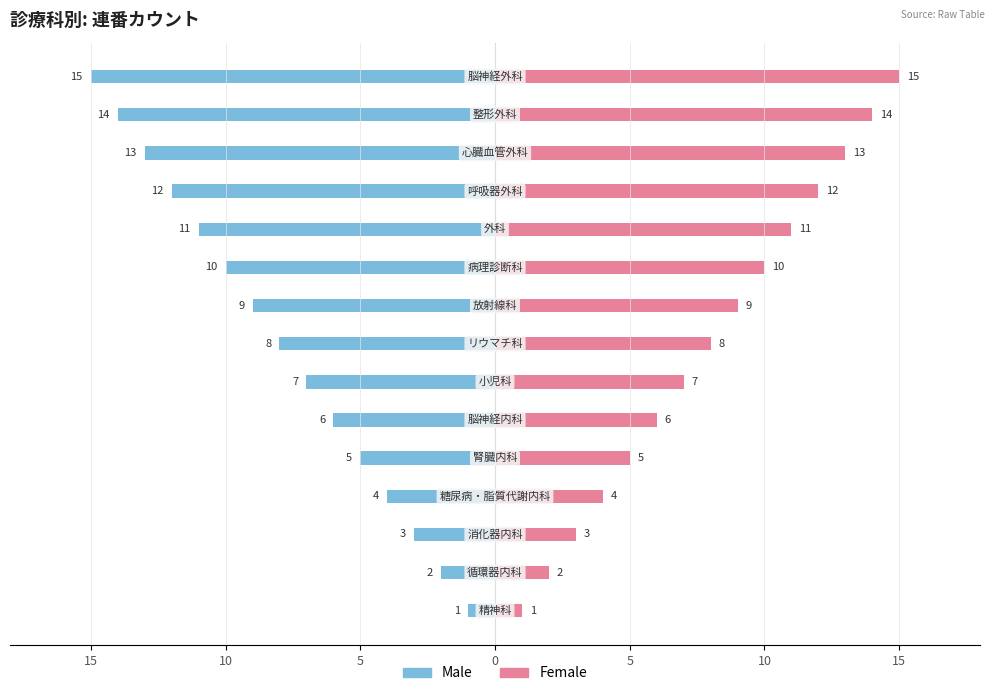

Which has a higher value, 15 or 10?

15